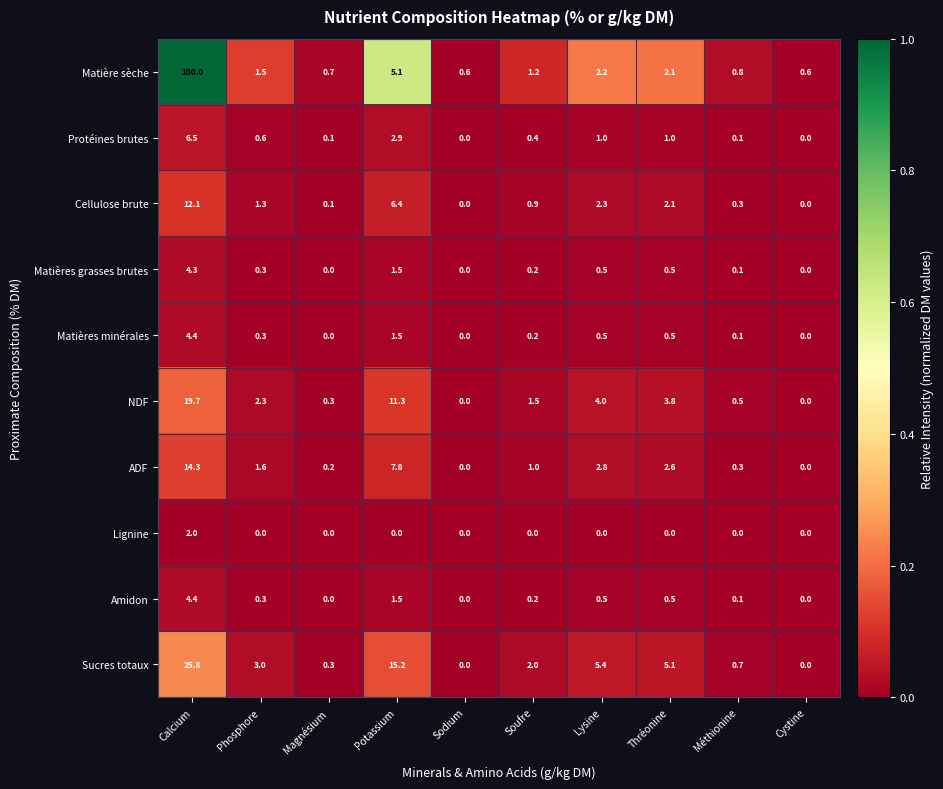

What is the sum of all Cellulose brute values?

25.5